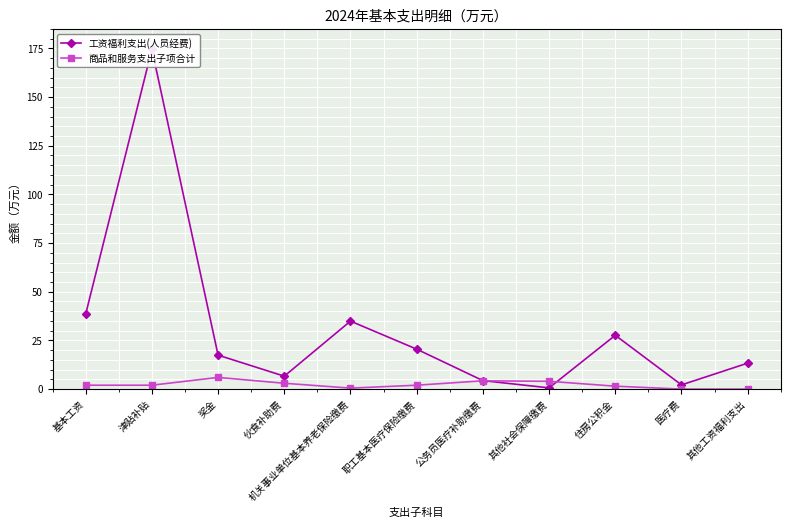

At how many categories does at least one series exceed 115?

1